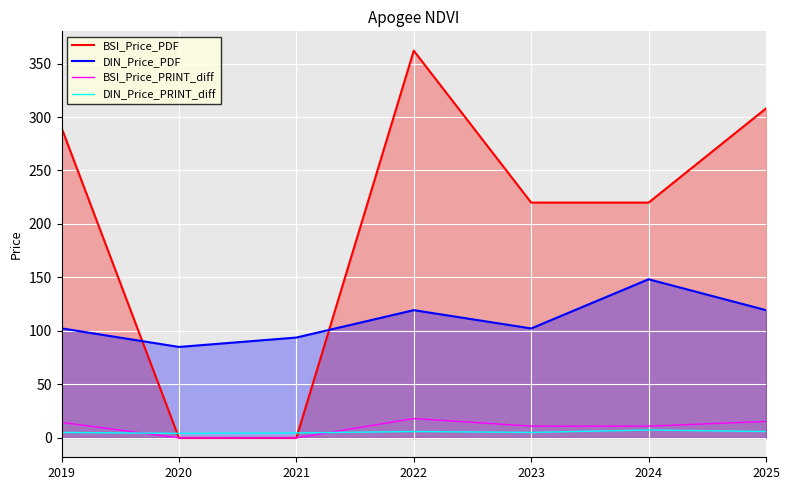

What is the difference between the maximum and minimum values in the BSI_Price_PRINT_diff series?

18.1